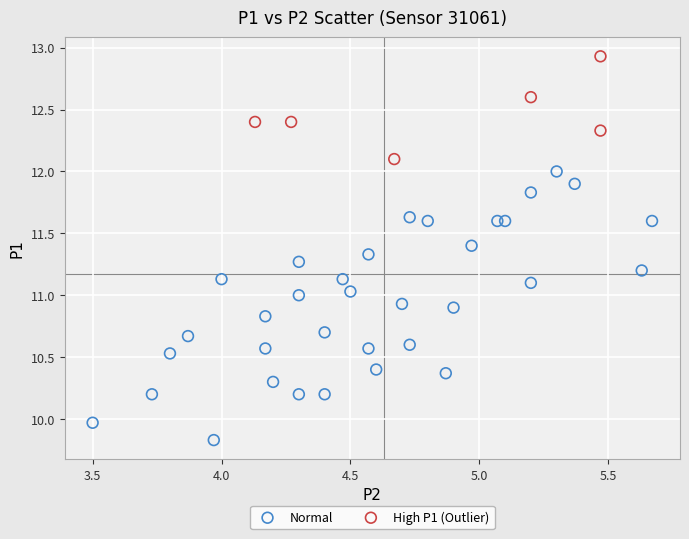

Which series has the largest Y range (max minus min)?

Normal